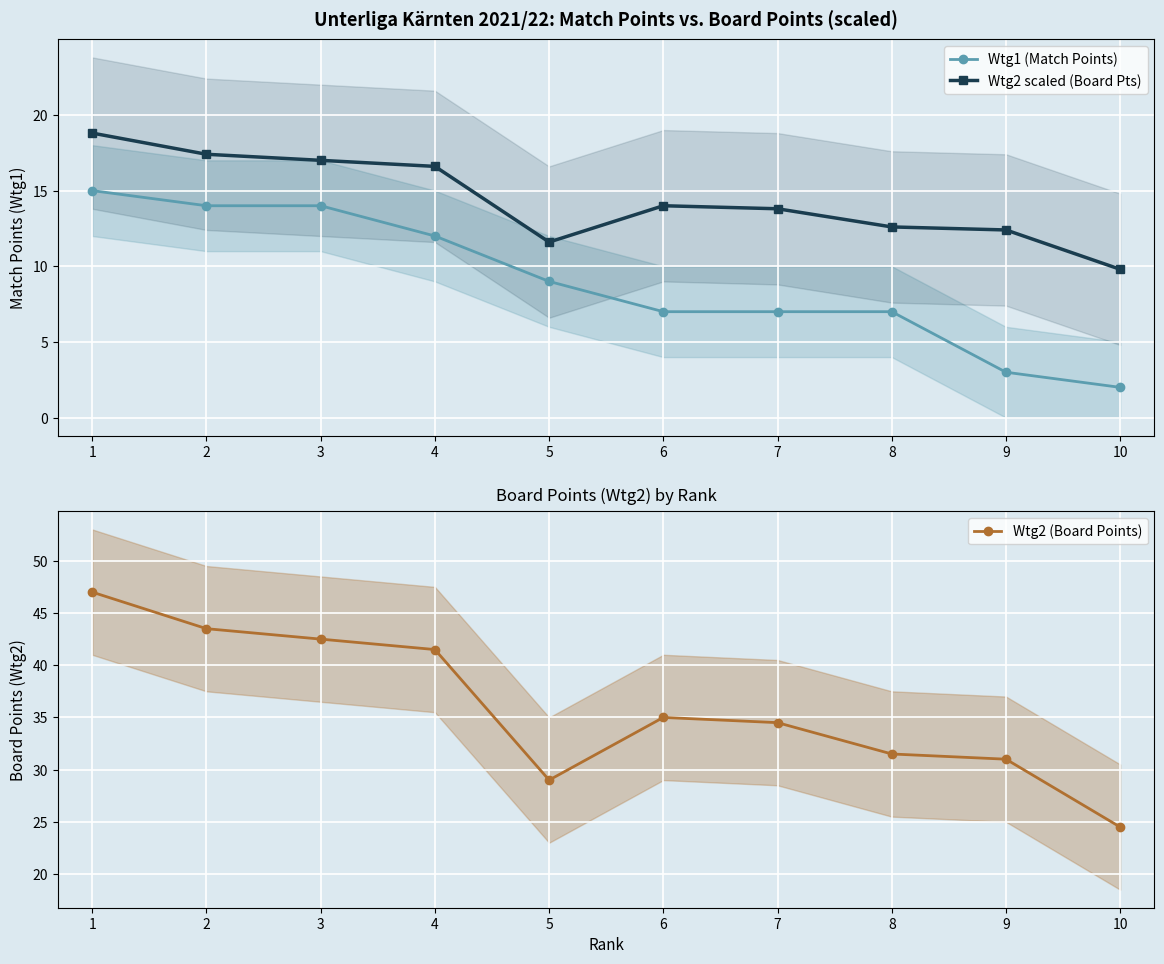

Which has a higher value, 9 or 6?

6